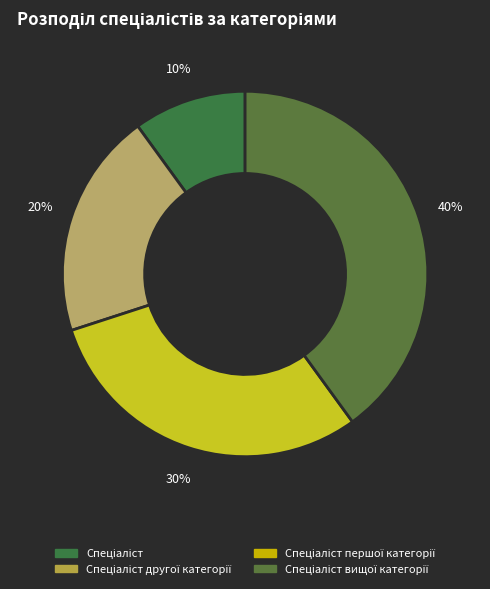

Is there any slice that represents more than half of the pie?

No